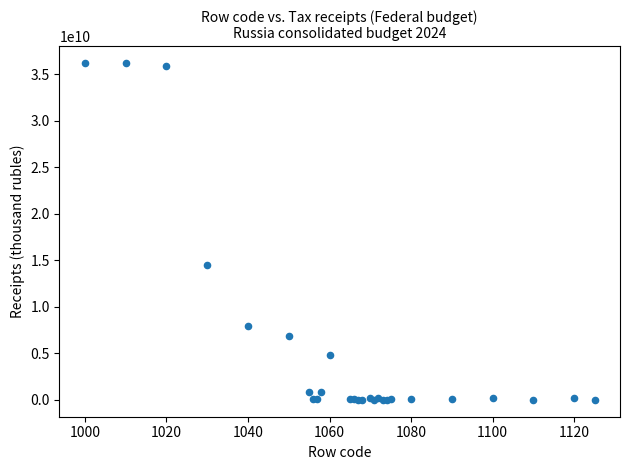

What Y value in the scatter plot is closest to 18091433712?

14460236344